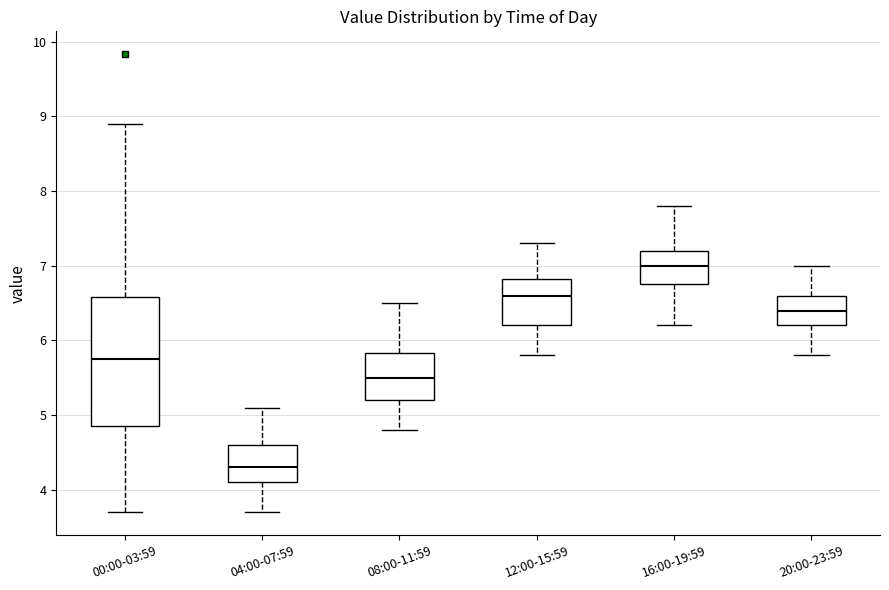

Reading left to right, transcribe this box plot: for each box, give where its median line is, the range the box spans, and where its two whiskers end, as read against the y-axis. The values are not printed on the chart, so give them approximately, as read against the axis.

00:00-03:59: median 5.8, box 4.9 to 6.6, whiskers 3.7 to 8.9
04:00-07:59: median 4.3, box 4.1 to 4.6, whiskers 3.7 to 5.1
08:00-11:59: median 5.5, box 5.2 to 5.8, whiskers 4.8 to 6.5
12:00-15:59: median 6.6, box 6.2 to 6.8, whiskers 5.8 to 7.3
16:00-19:59: median 7.0, box 6.8 to 7.2, whiskers 6.2 to 7.8
20:00-23:59: median 6.4, box 6.2 to 6.6, whiskers 5.8 to 7.0